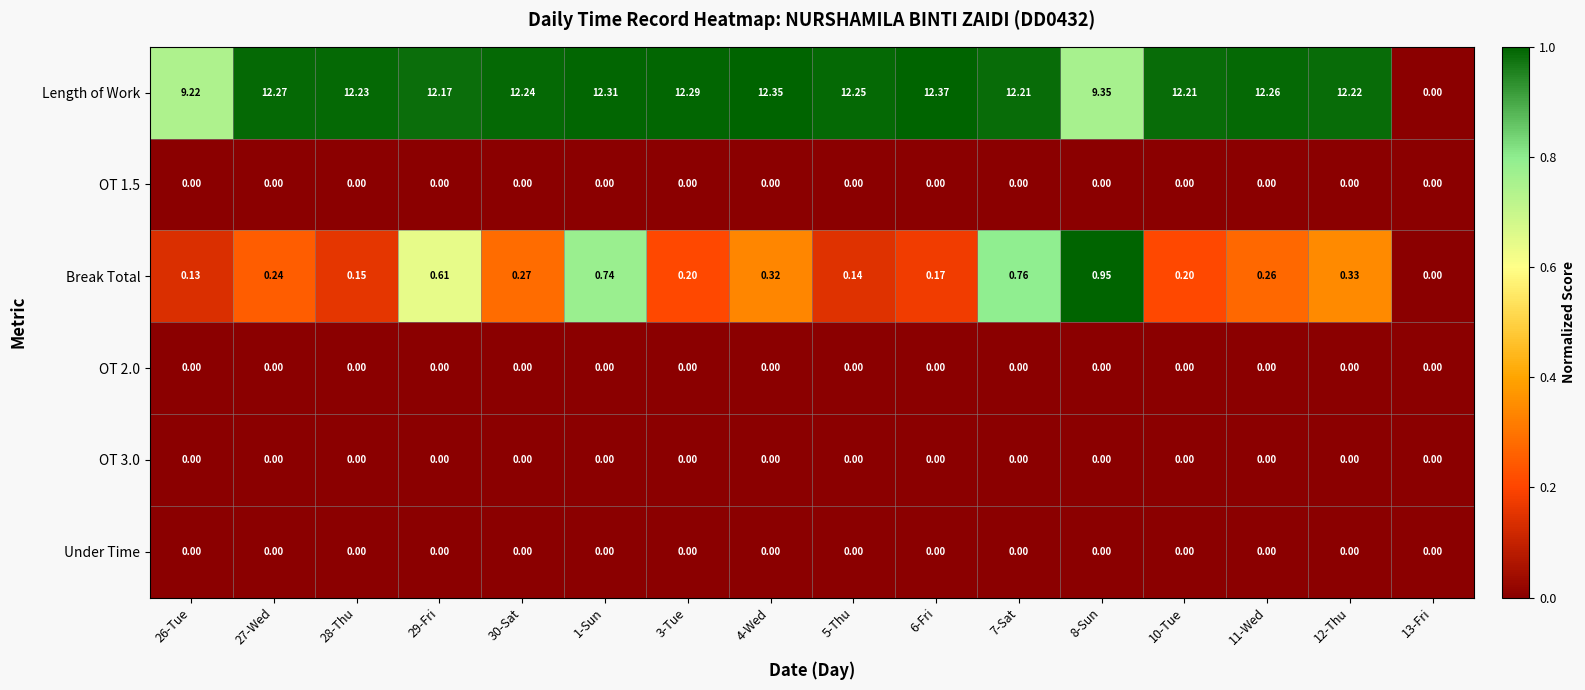

Which series has the largest range (max minus min)?

Length of Work